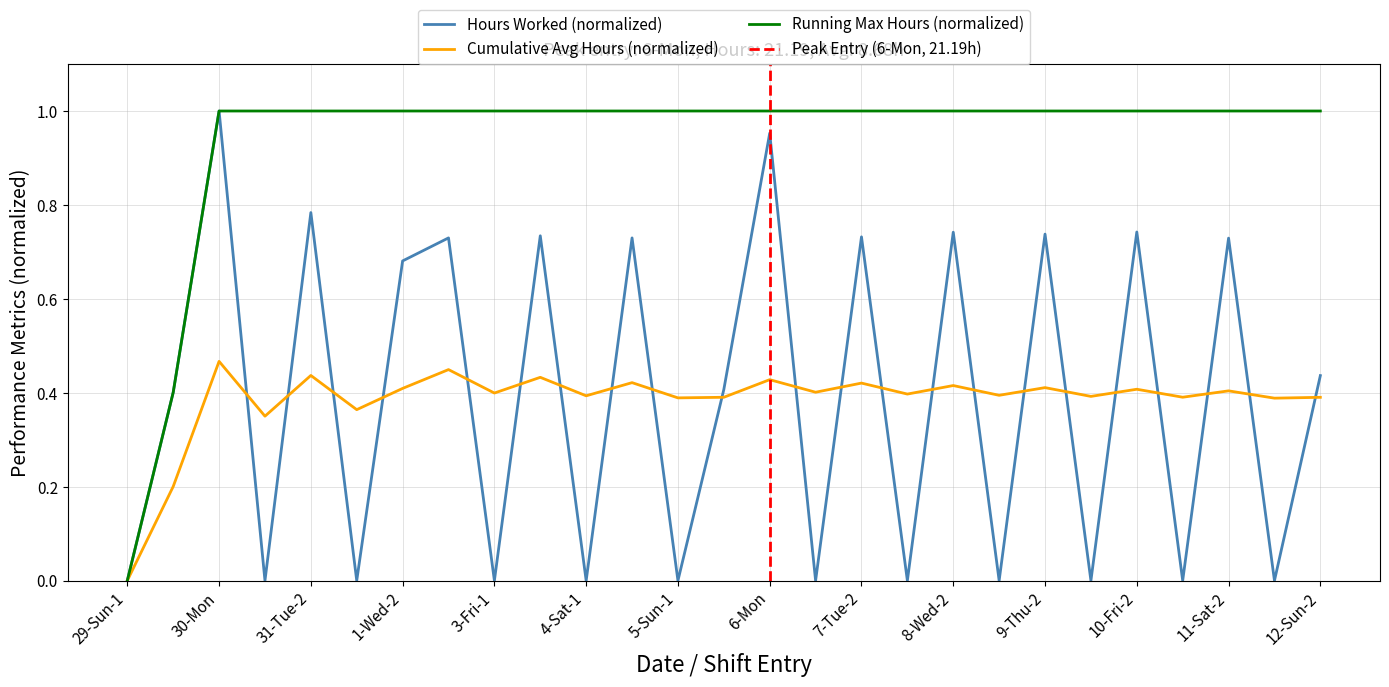

Reading left to right, list all the values displayed in this chart.

29-Sun-1=0.0	29-Sun-2=0.4	30-Mon=1.0	31-Tue-1=0.0	31-Tue-2=0.8	1-Wed-1=0.0	1-Wed-2=0.7	2-Thu=0.7	3-Fri-1=0.0	3-Fri-2=0.7	4-Sat-1=0.0	4-Sat-2=0.7	5-Sun-1=0.0	5-Sun-2=0.4	6-Mon=1.0	7-Tue-1=0.0	7-Tue-2=0.7	8-Wed-1=0.0	8-Wed-2=0.7	9-Thu-1=0.0	9-Thu-2=0.7	10-Fri-1=0.0	10-Fri-2=0.7	11-Sat-1=0.0	11-Sat-2=0.7	12-Sun-1=0.0	12-Sun-2=0.4